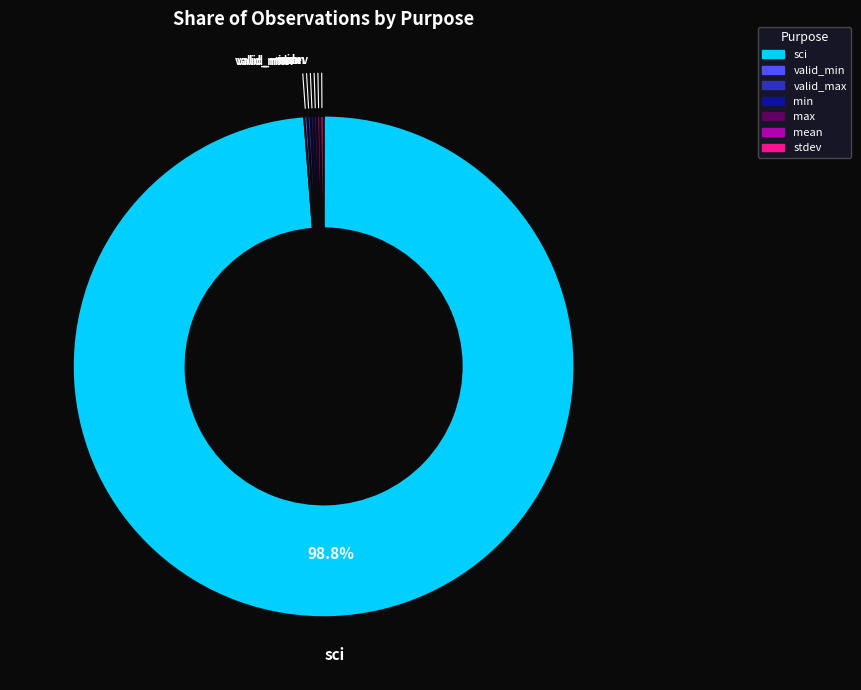

How much of the chart is everything except sci?

1.2%